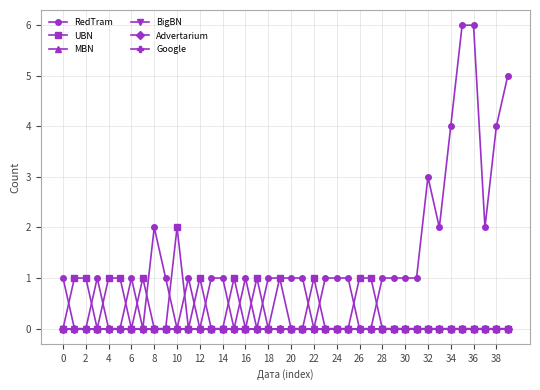

Count the RedTram values in the range 0 to 1.

31